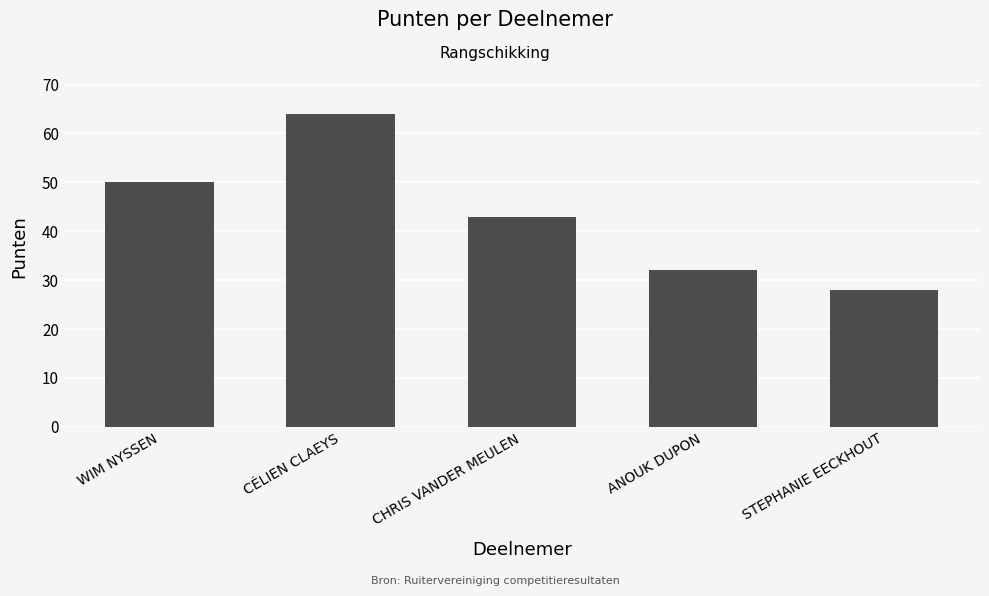

Count the number of data series in this chart.

1